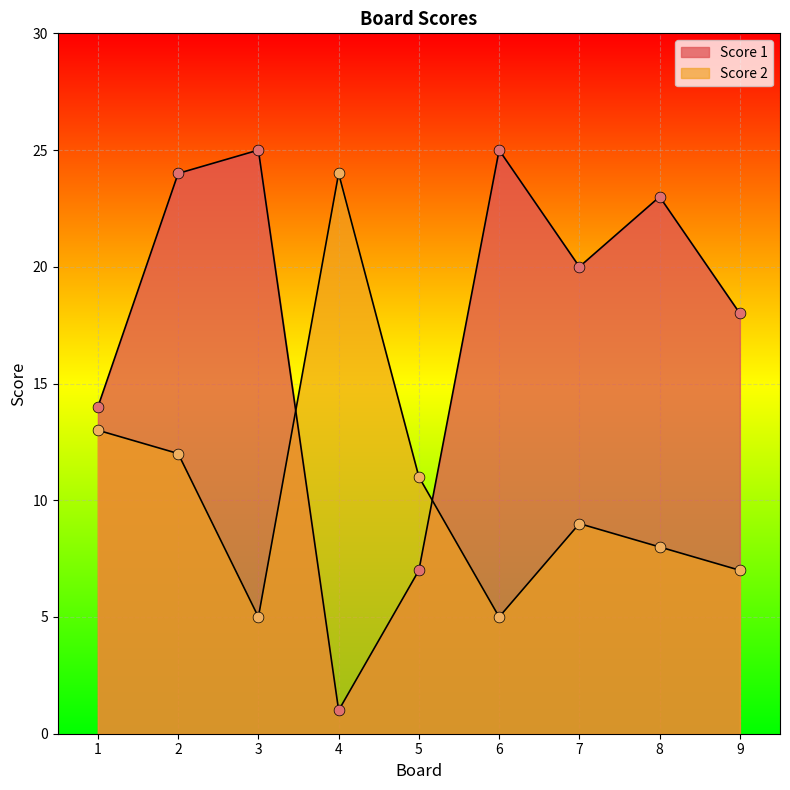

Which series contains the highest Y value?

Score 1